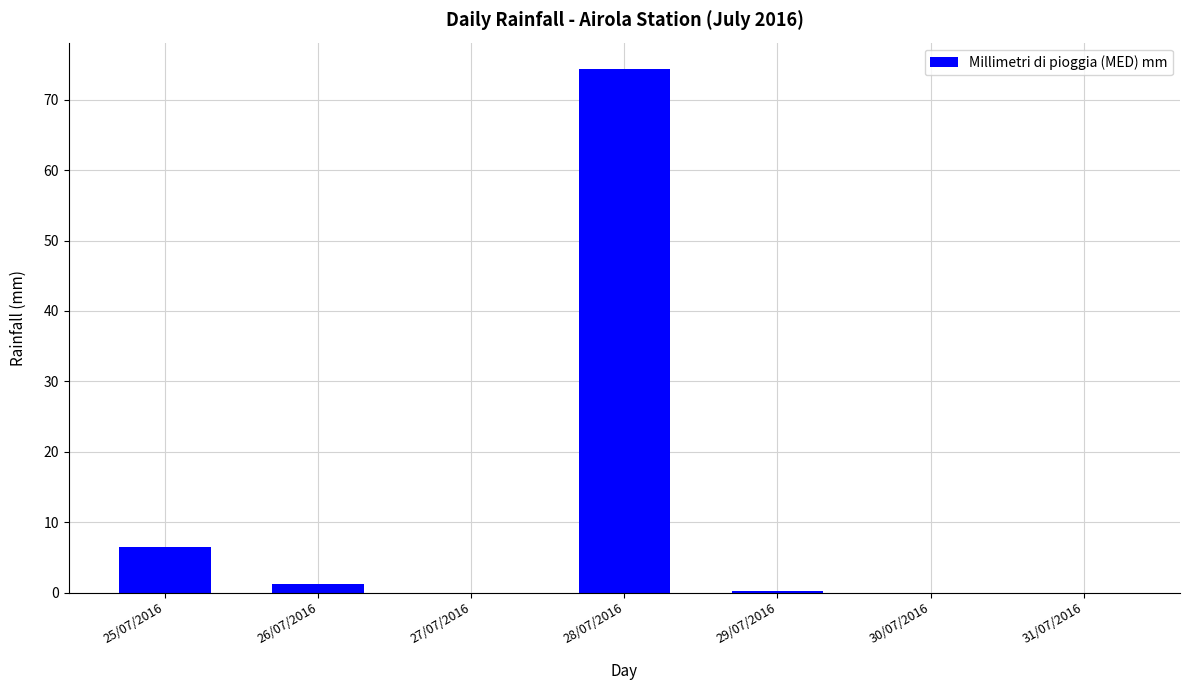

Are the bars horizontal?

No